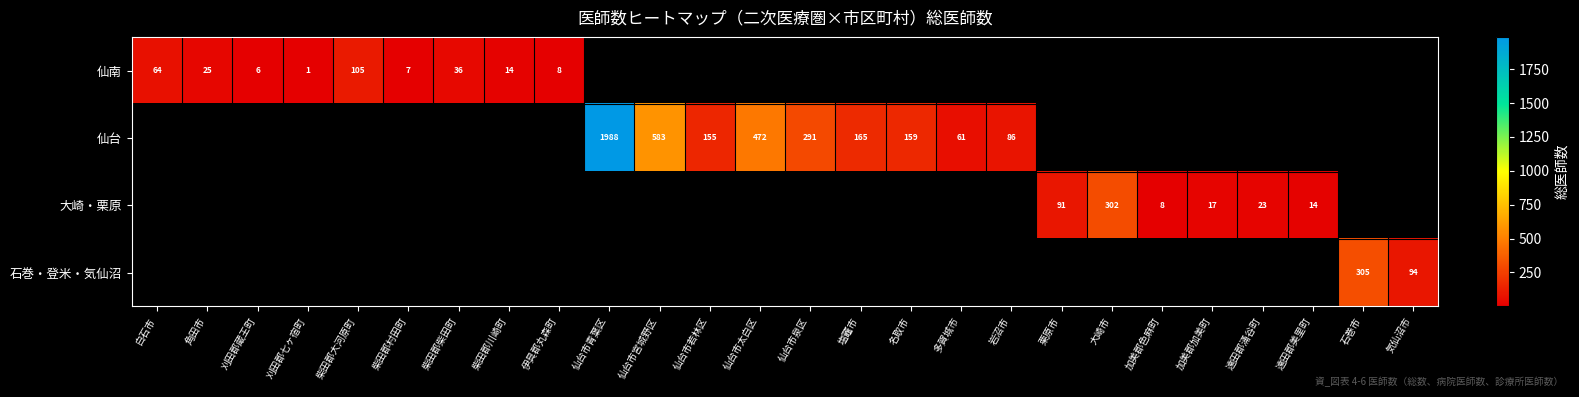

Is the value of 石巻・登米・気仙沼 at 柴田郡大河原町 greater than the value of 大崎・栗原 at 仙台市青葉区?

No